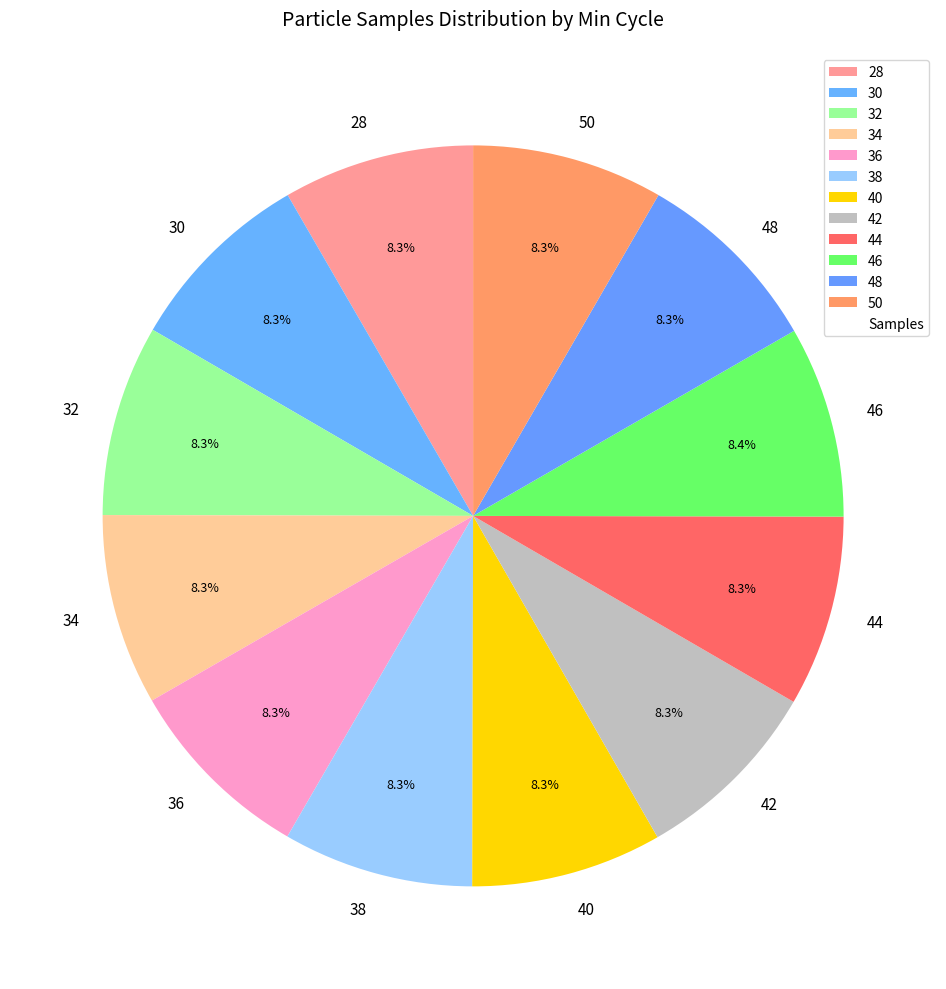

What is the ratio of the value at 34 to the value at 40?

1.0